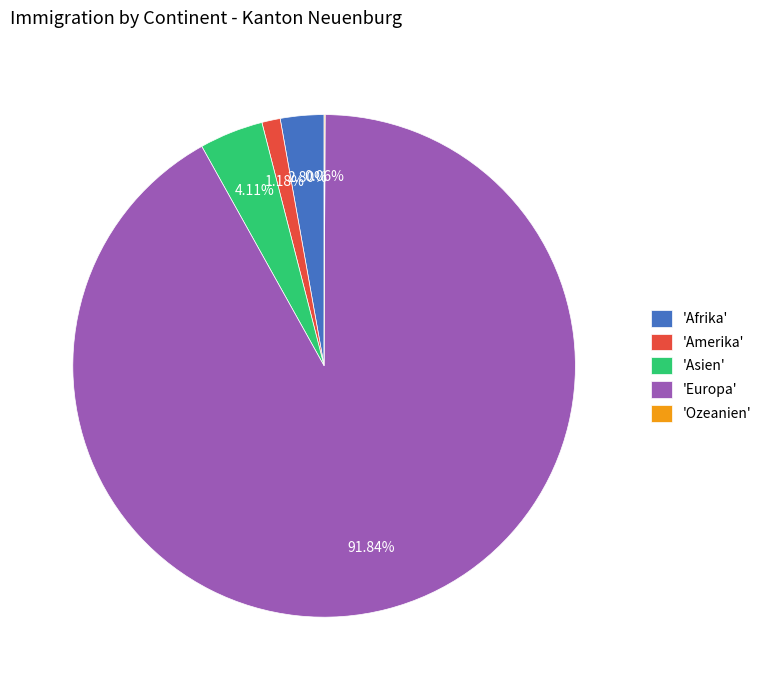

Does 'Europa' represent more than half of the total?

Yes